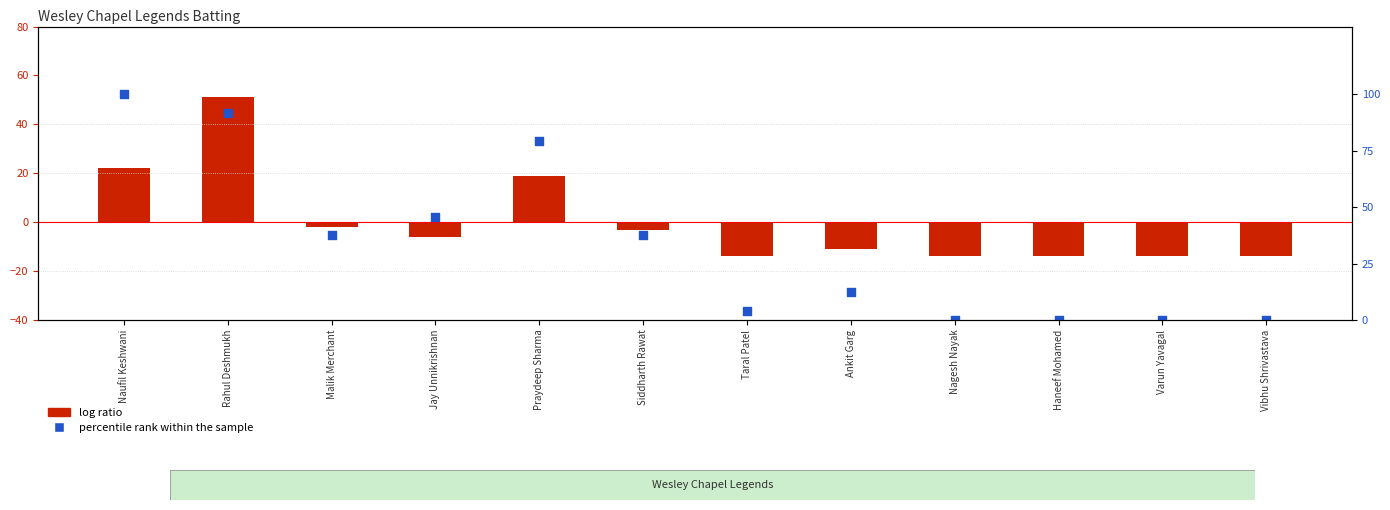

Which series contains the lowest Y value?

log ratio (Runs centered)